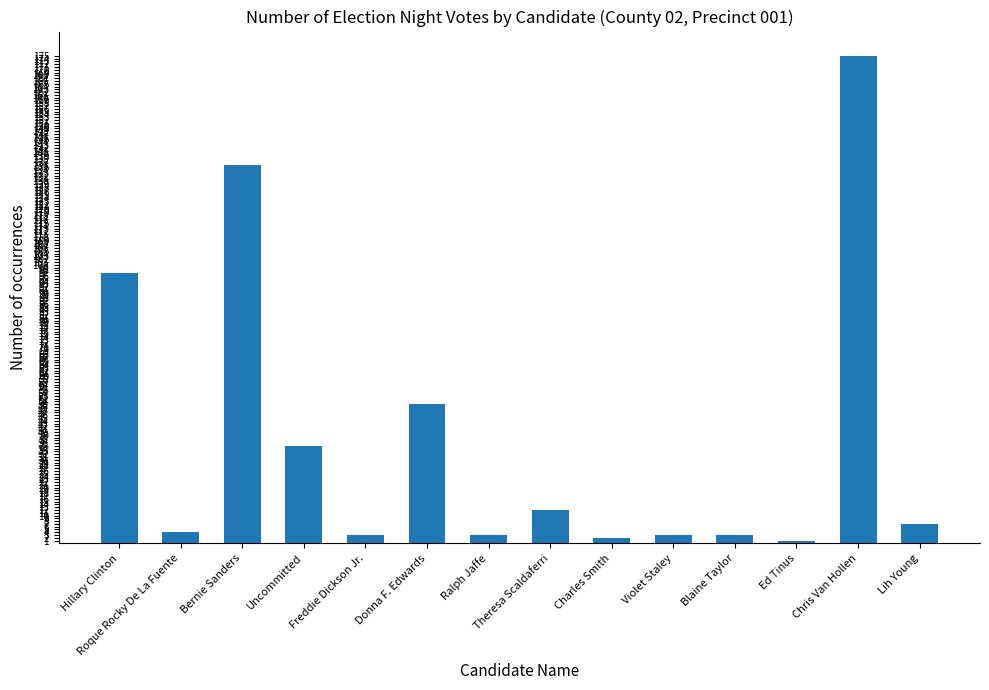

Does the chart contain stacked bars?

No